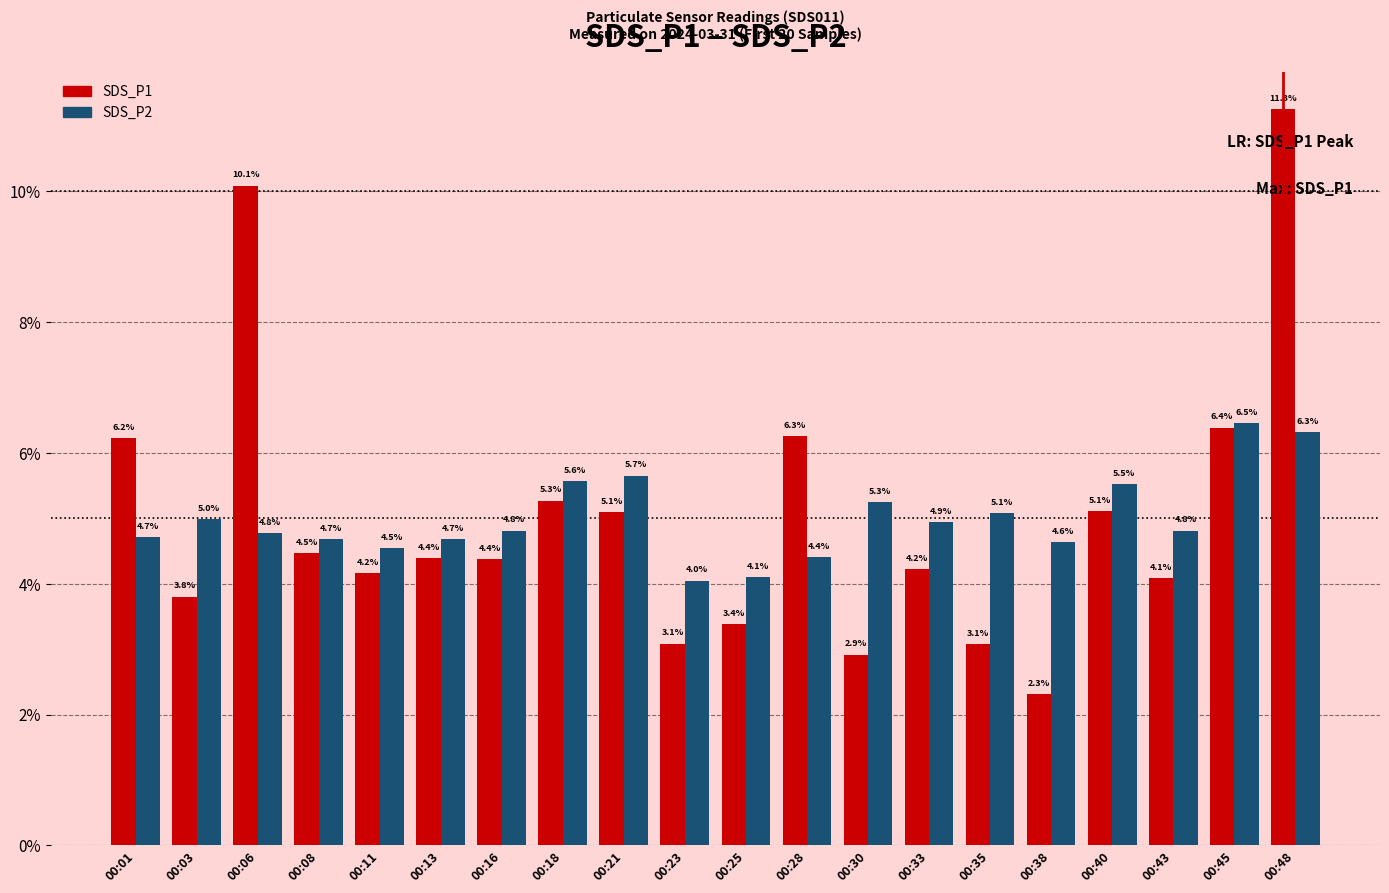

What is the maximum value for SDS_P1?

11.3